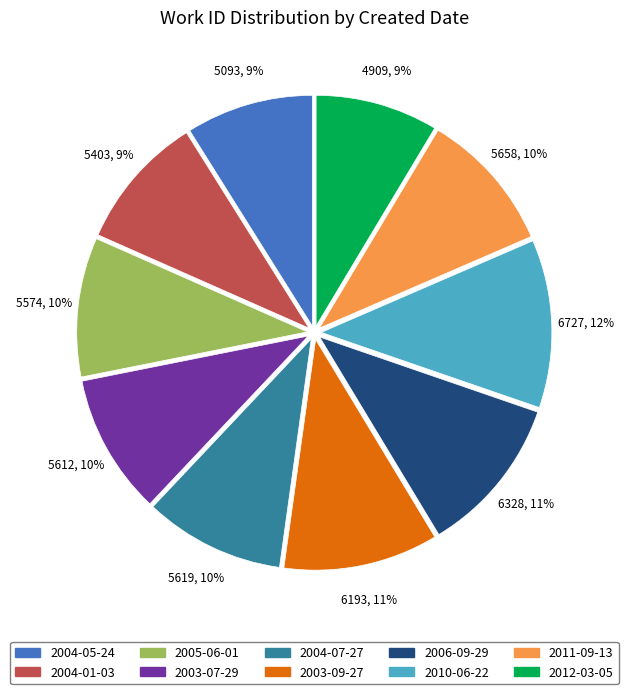

Do 2003-07-29 and 2004-07-27 together represent more than half of the pie?

No